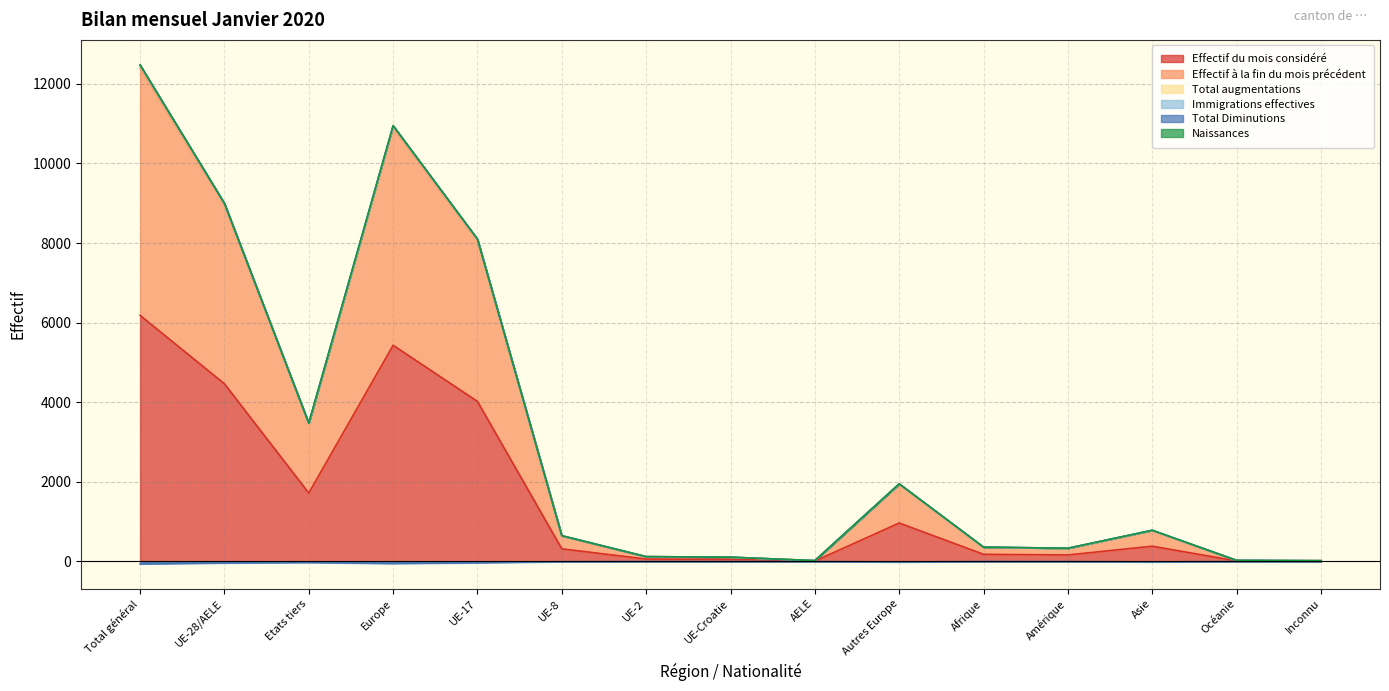

At which label is Effectif du mois considéré closest to 3096?

UE-17